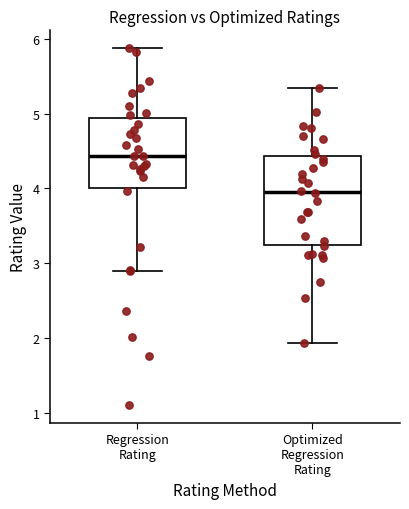

Reading left to right, transcribe this box plot: for each box, give where its median line is, the range the box spans, and where its two whiskers end, as read against the y-axis. The values are not printed on the chart, so give them approximately, as read against the axis.

Regression Rating: median 4.4, box 4.0 to 4.9, whiskers 2.9 to 5.9
Optimized Regression Rating: median 4.0, box 3.2 to 4.4, whiskers 1.9 to 5.3